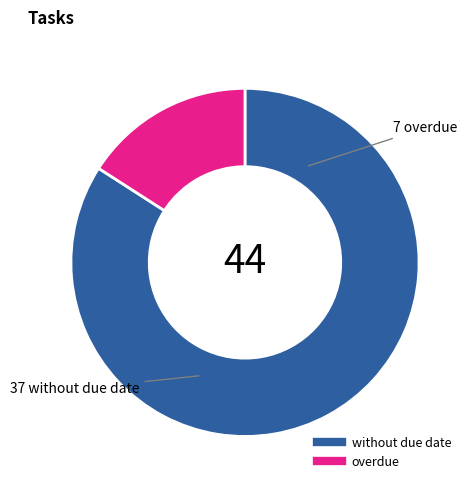

Is there a majority slice in this chart?

Yes